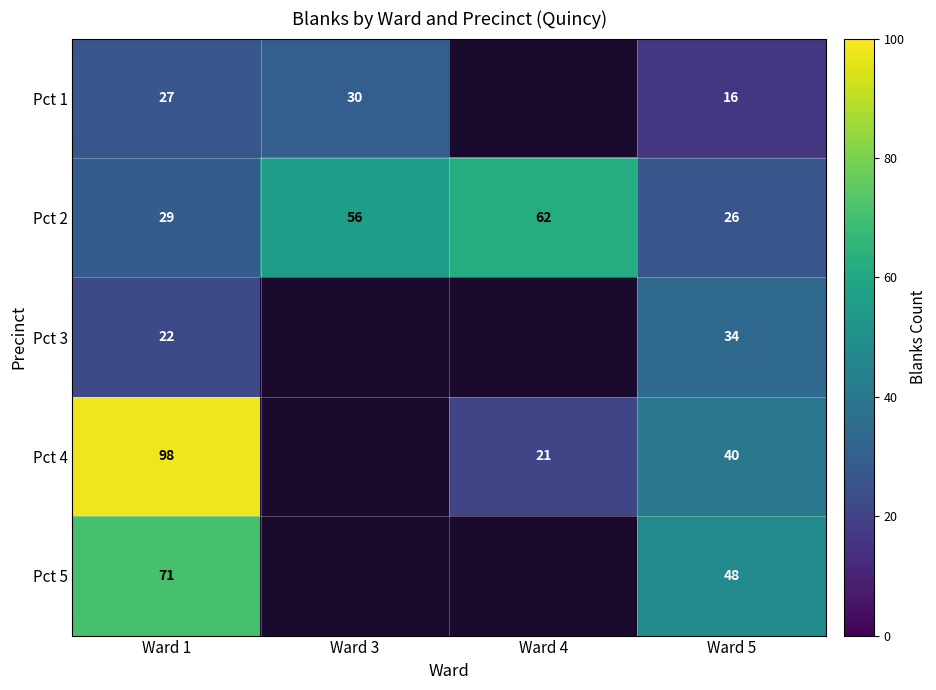

What is the spread (max minus min) of values at Ward 1?

76